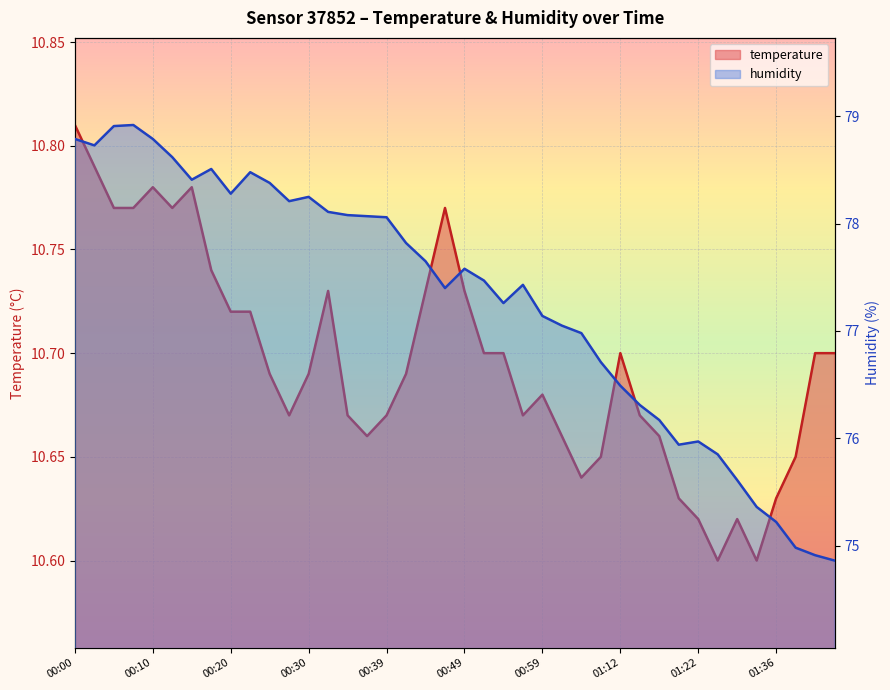

At how many categories does at least one series exceed 65?

40